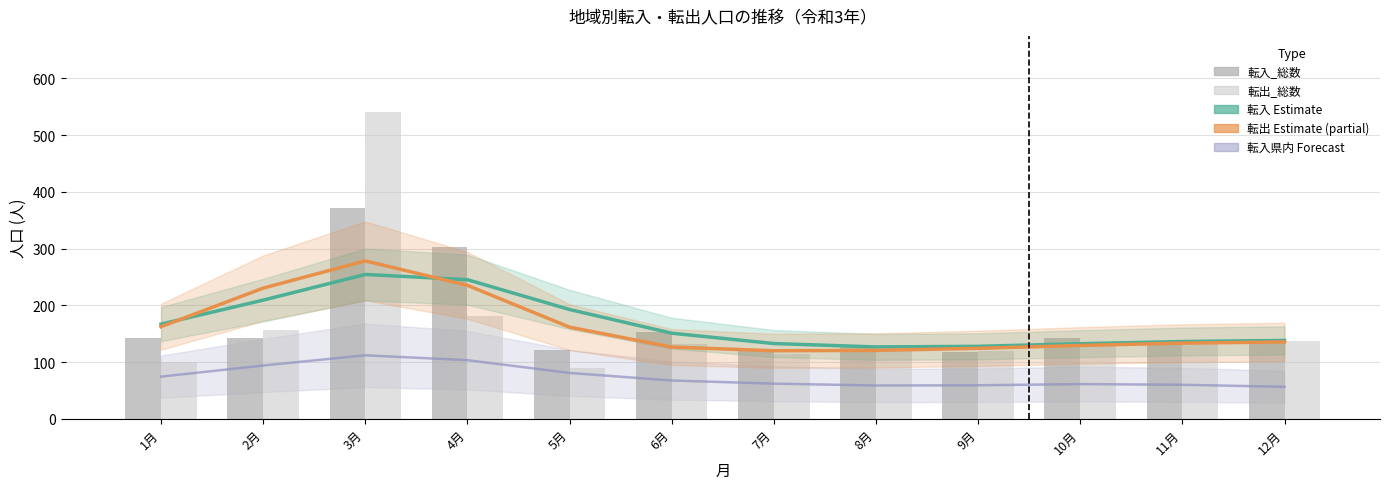

Reading right to left, what are all the values shown in this chart?

転入 Estimate: 138.2	136.2	132.4	127.7	126.7	132.7	150.9	192.7	245.2	254.4	209.2	166.9
転出 Estimate (partial): 135.5	133.3	129.3	124.2	120.6	119.9	126.4	161.5	235.3	278.4	230.3	162.3
転入_総数: 141.0	133.0	142.0	117.0	127.0	120.0	153.0	122.0	303.0	371.0	142.0	142.0
転出_総数: 138.0	132.0	135.0	119.0	120.0	115.0	131.0	89.0	181.0	540.0	157.0	100.0